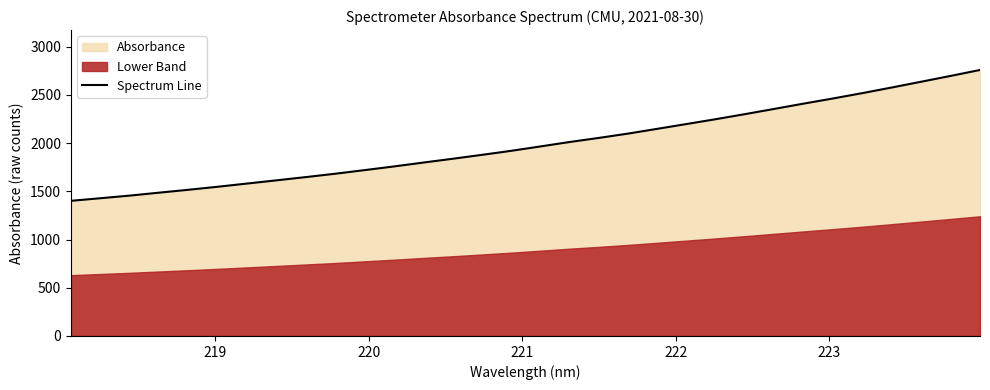

What is the maximum value for Spectrum Line?

2758.6